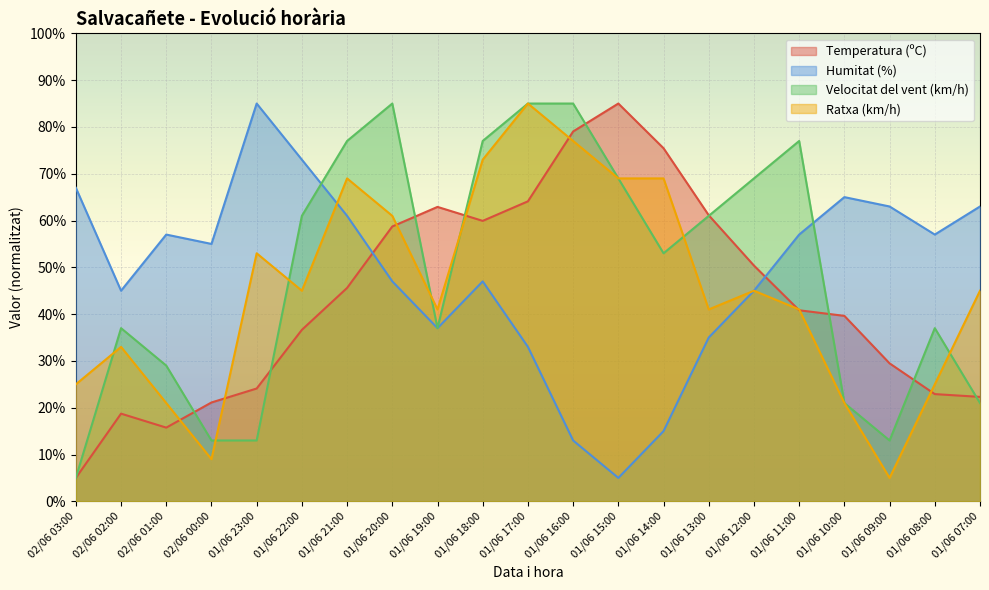

Count the Velocitat del vent (km/h) values in the range 21 to 77.

14